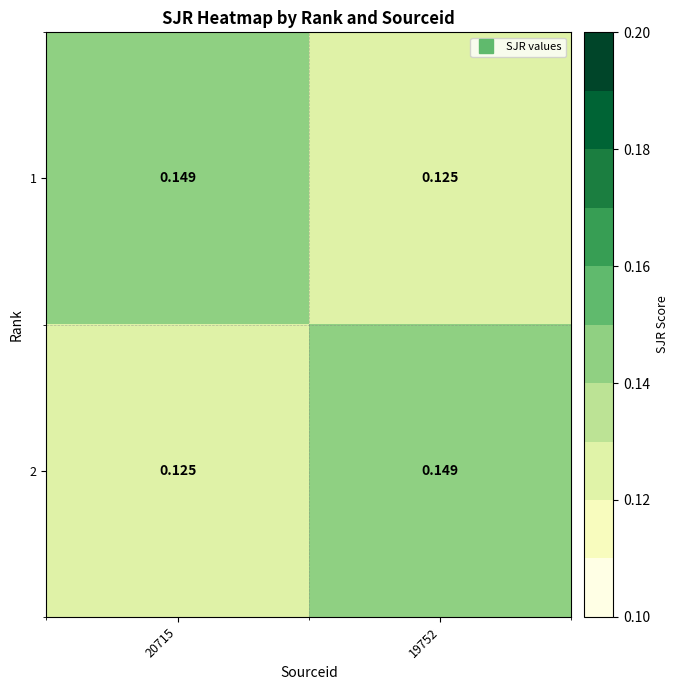

Is the value of 2 at 20715 greater than the value of 1 at 20715?

No